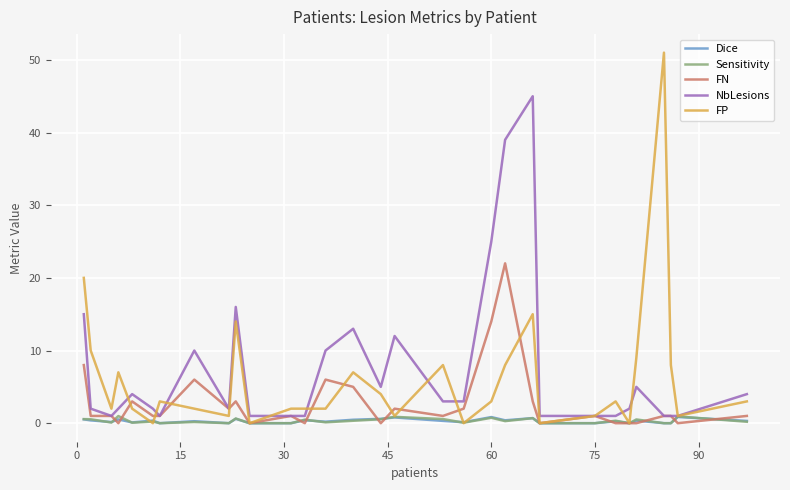

Which series has the largest total across all categories?

NbLesions